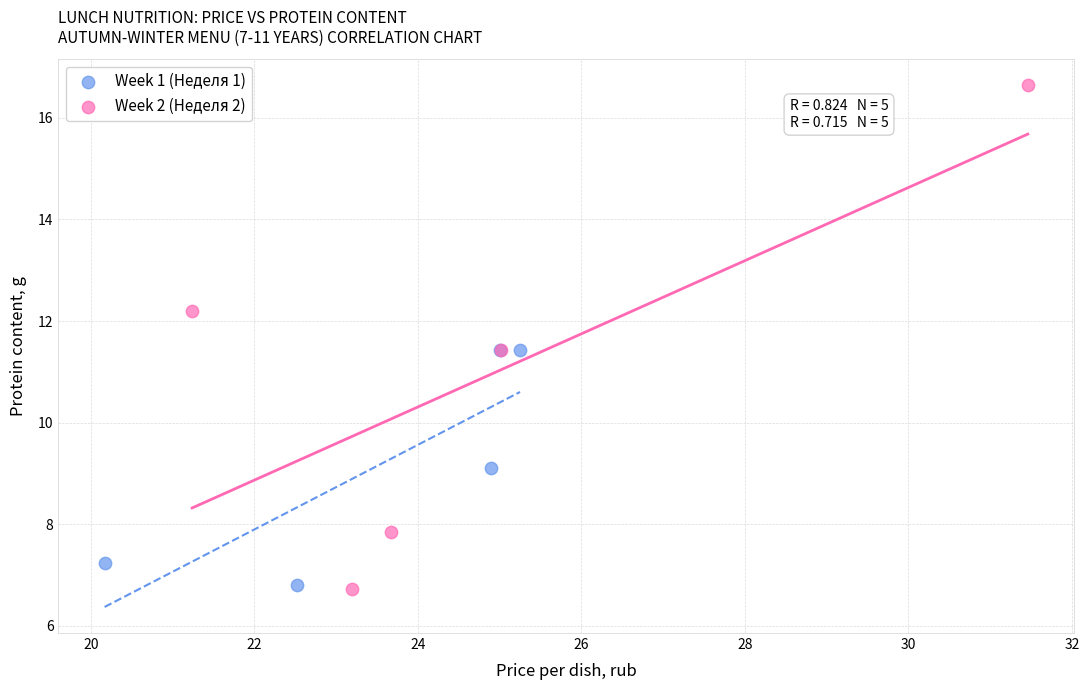

What are all the series names shown in the legend?

Week 1 (Неделя 1), Week 2 (Неделя 2)